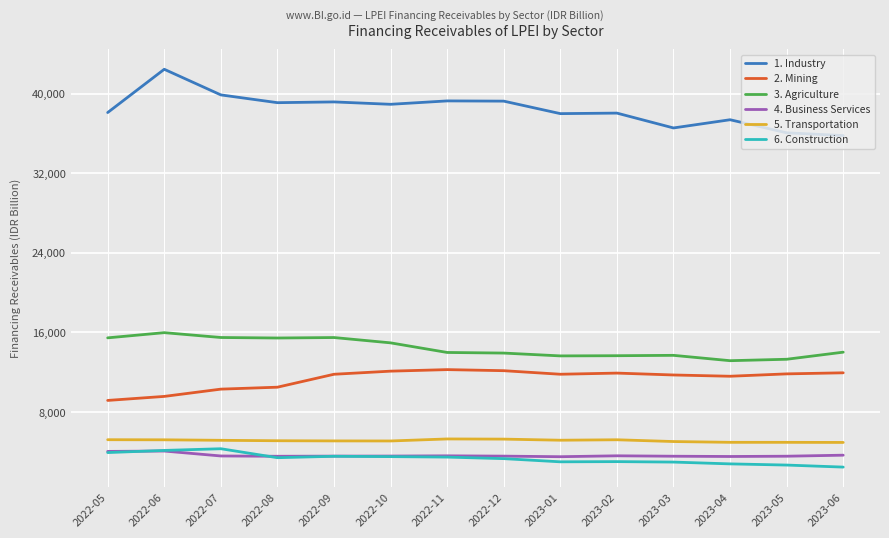

What is the difference between the highest and lowest values at 2023-01?

34992.3